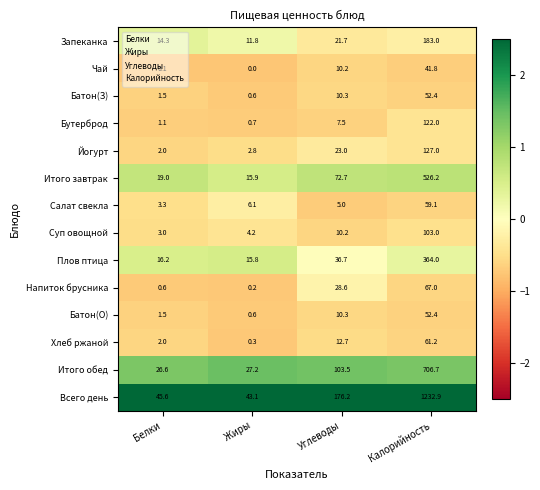

What is the minimum value for Итого завтрак?

15.9